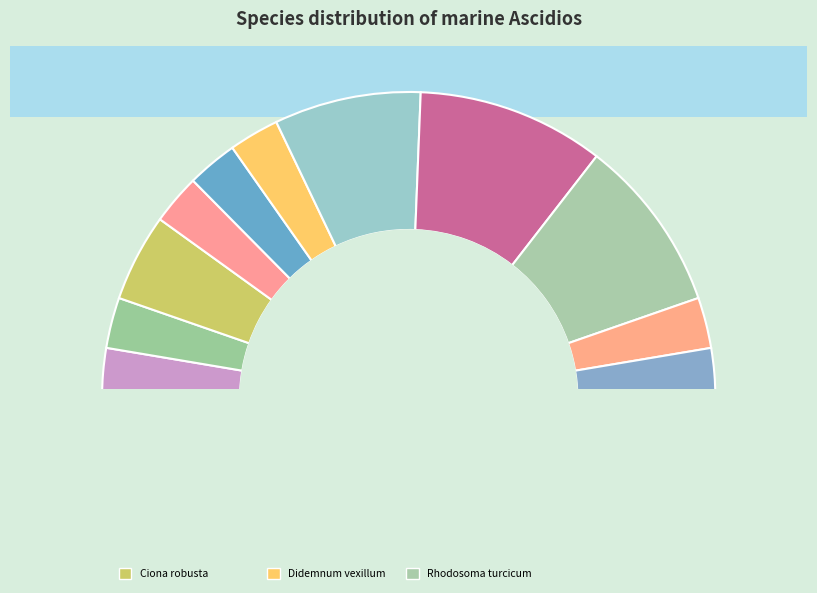

How many segments does this pie chart have?

11